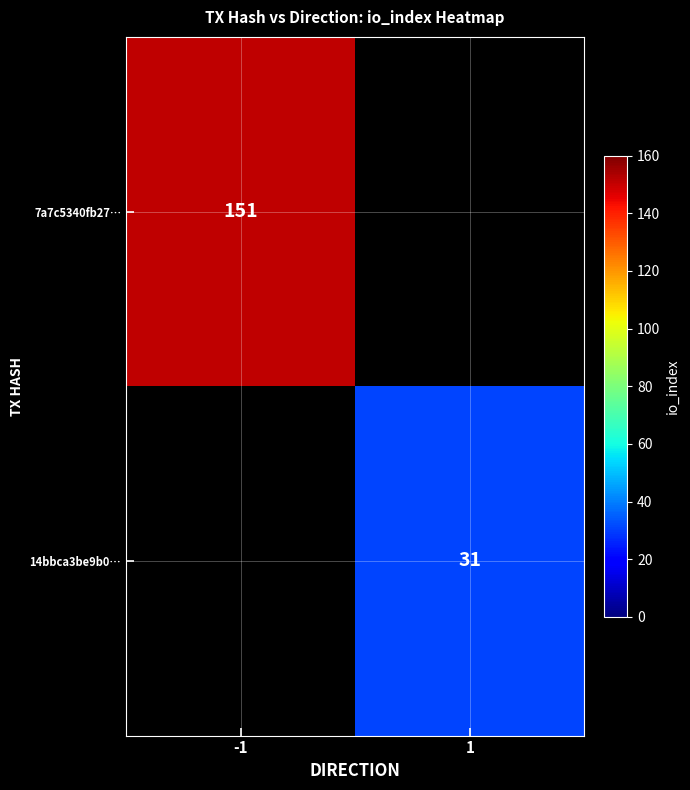

Is it true that 14bbca3be9b0… equals 40 at 1?

False